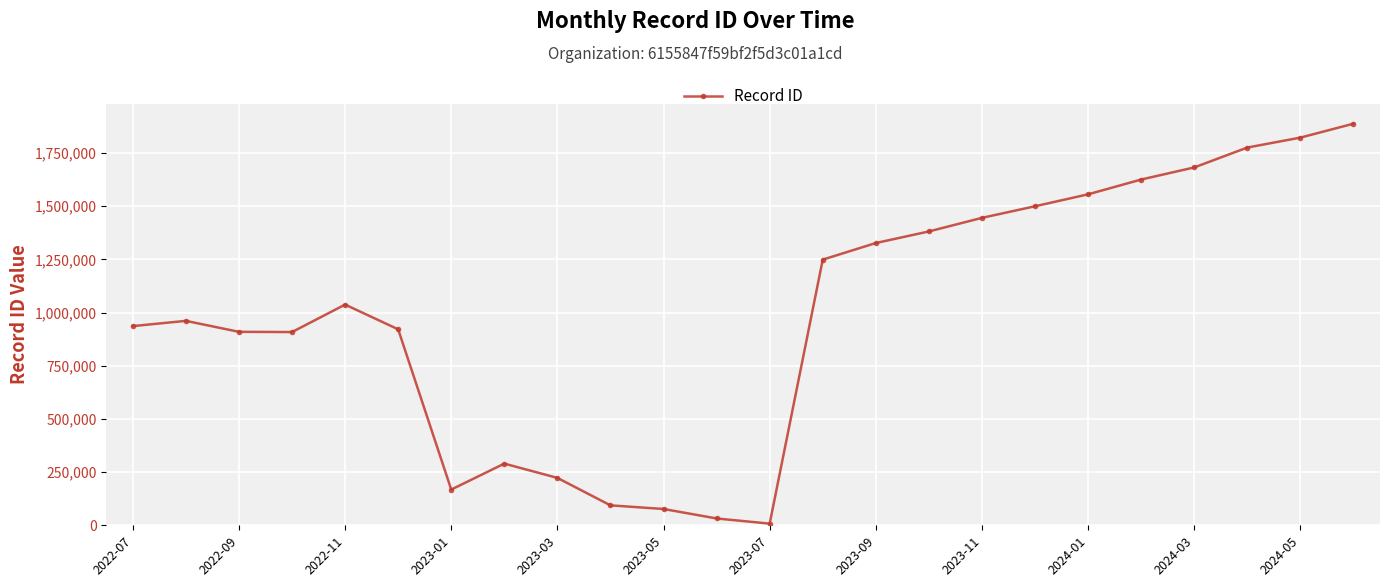

What is the difference between the maximum and minimum values?

1880062